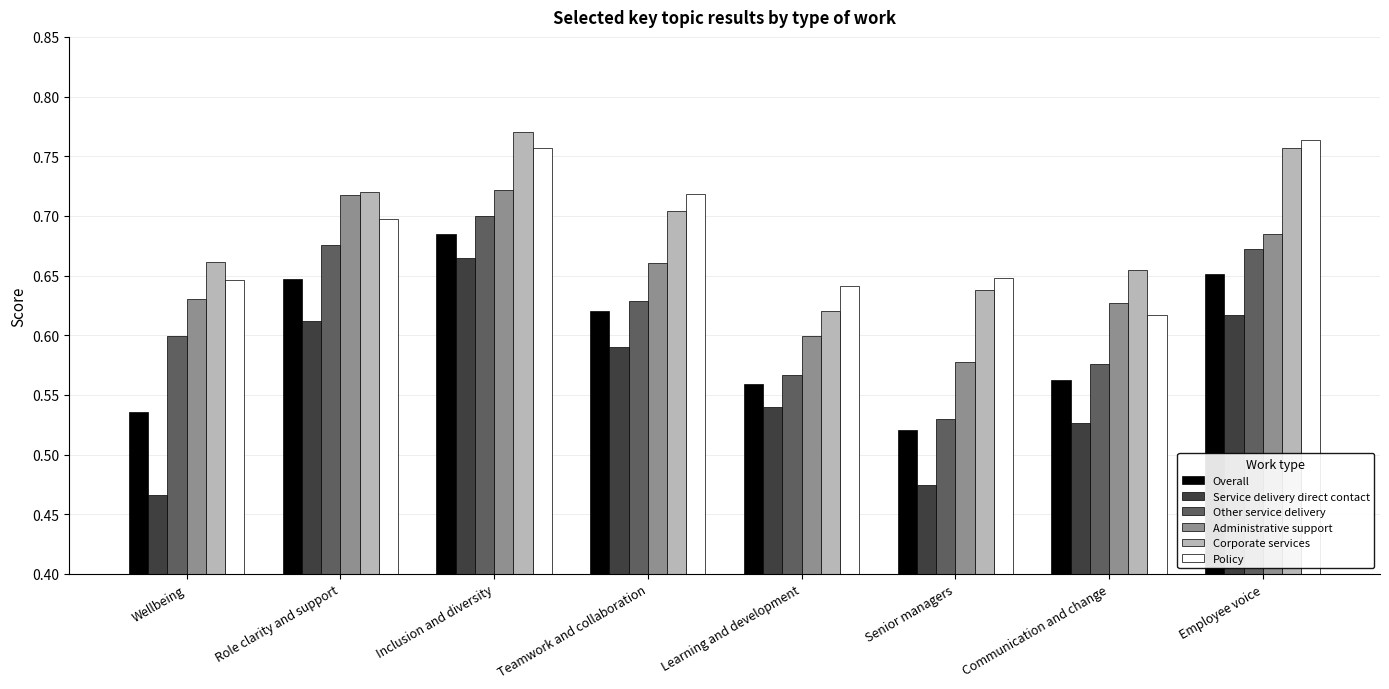

At which label does Overall reach its peak?

Inclusion and diversity